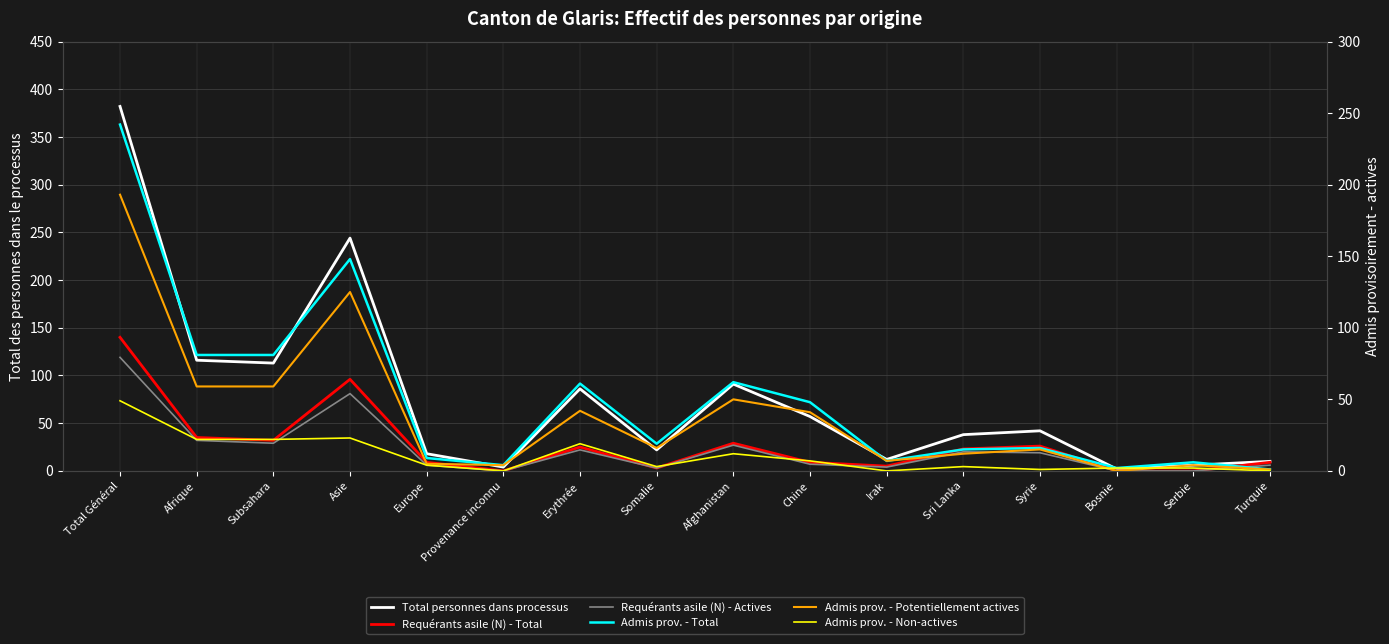

True or false: Requérants asile (N) - Actives has more than 1 points higher than both neighbors.

True